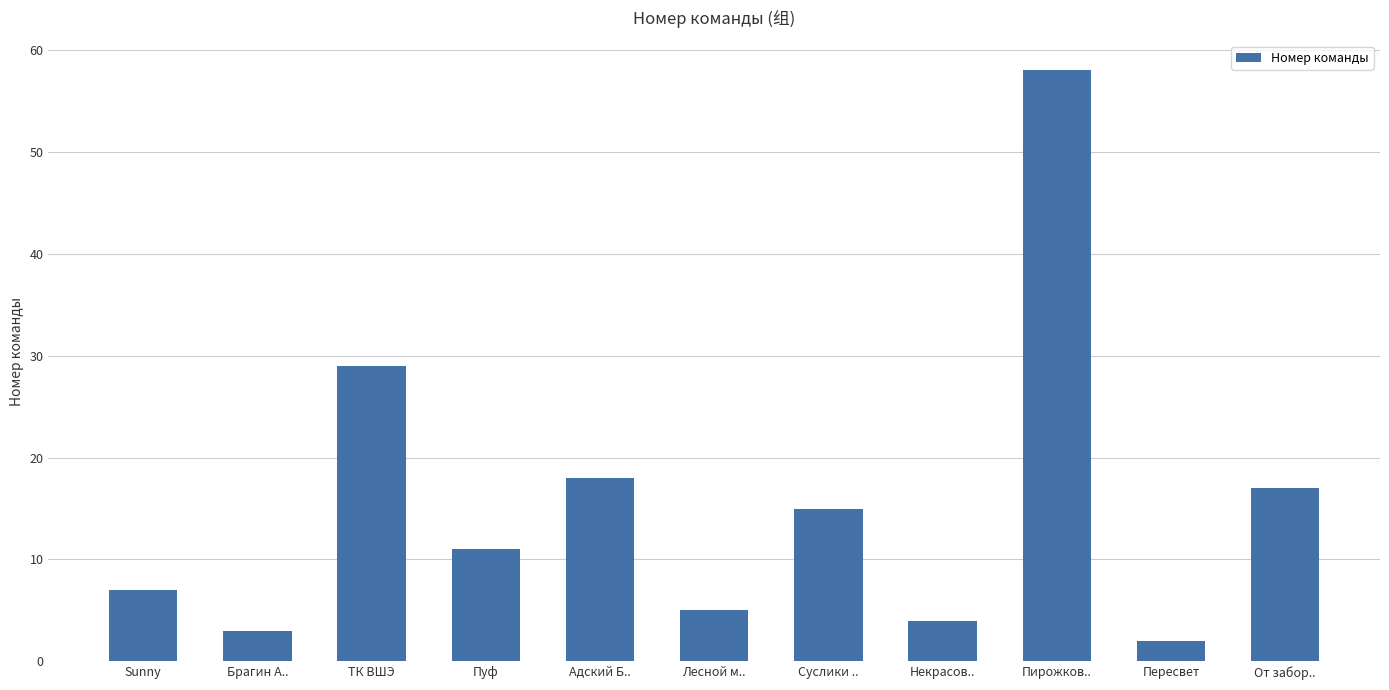

Where is the data nearest to the value 30?

ТК ВШЭ